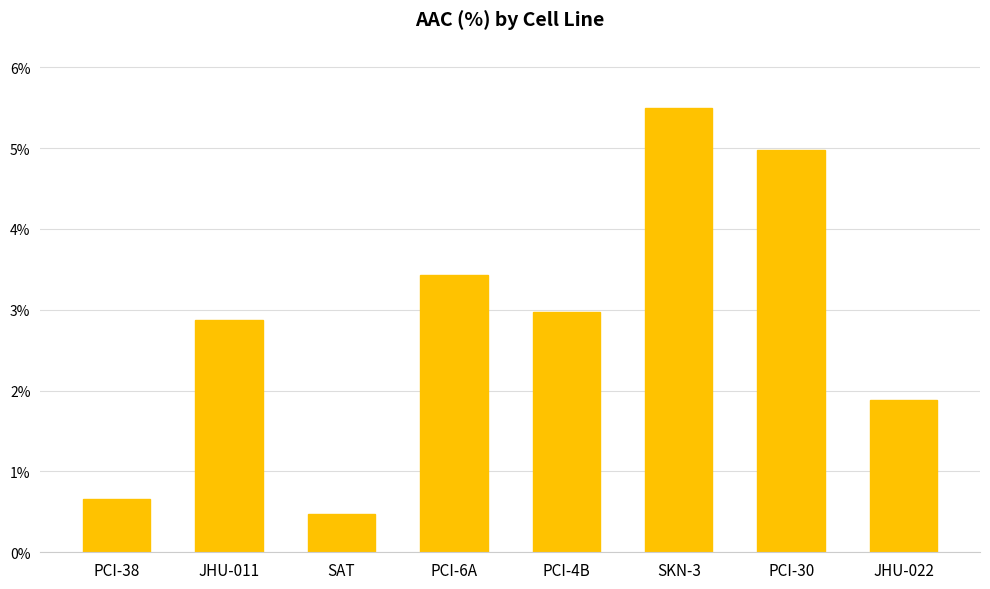

How many data points are less than 2?

3